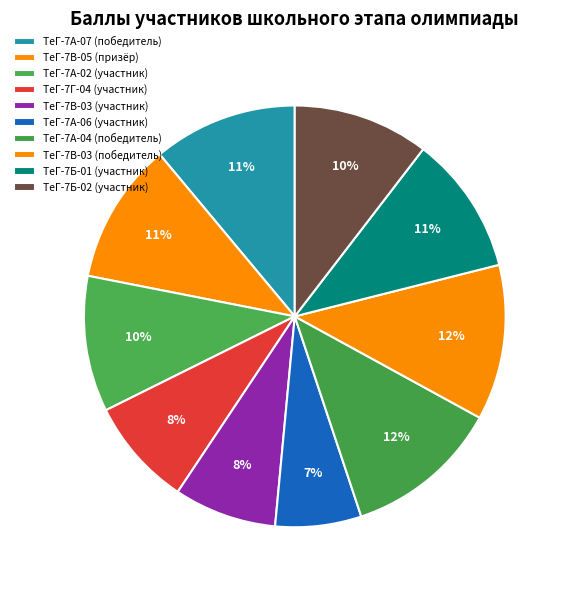

How many segments does this pie chart have?

10